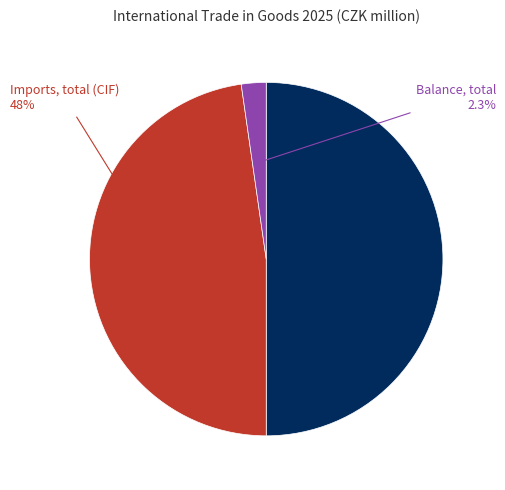

Does Imports, total (CIF) represent more than half of the total?

No